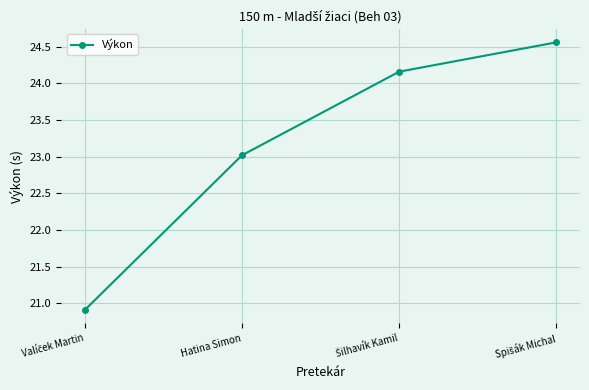

What value does the data have at Hatina Simon?

23.0